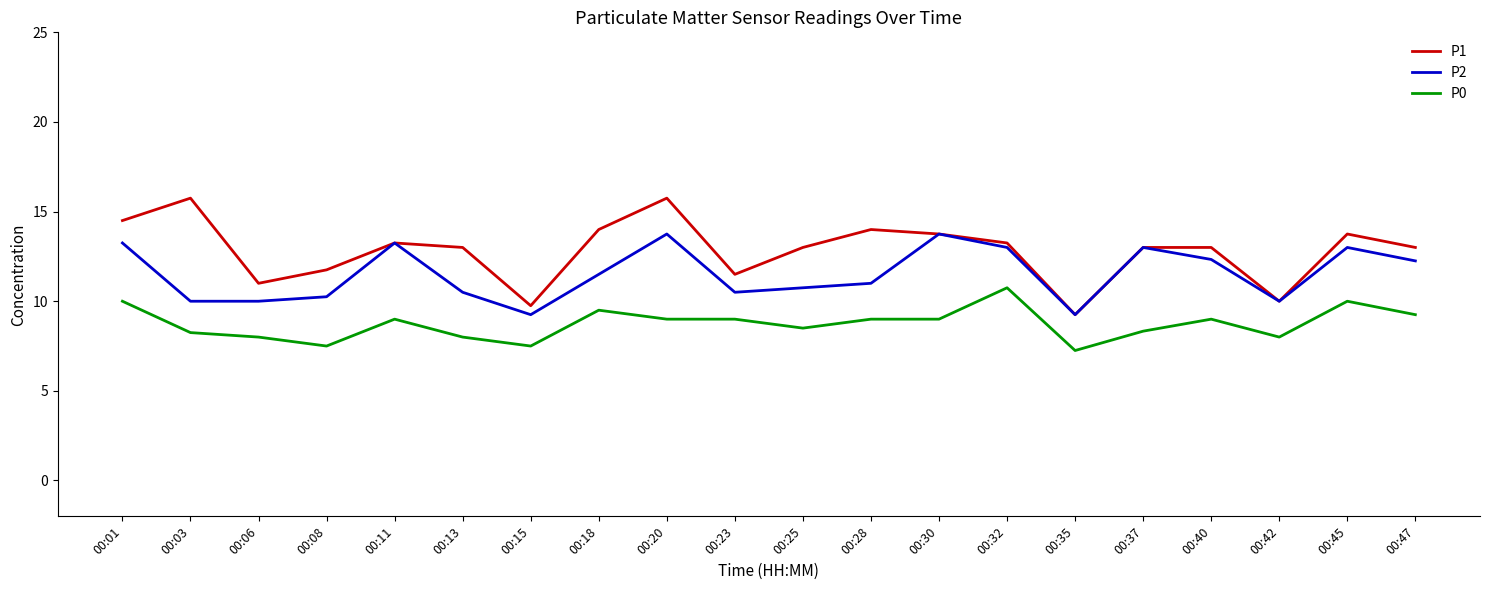

What is the difference between the maximum and second lowest values in the P1 series?

6.0